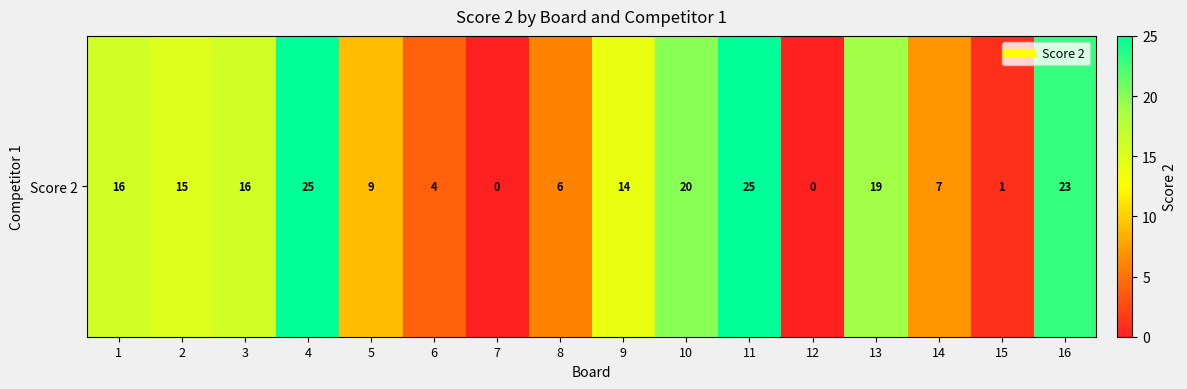

What is the sum of all values?

200